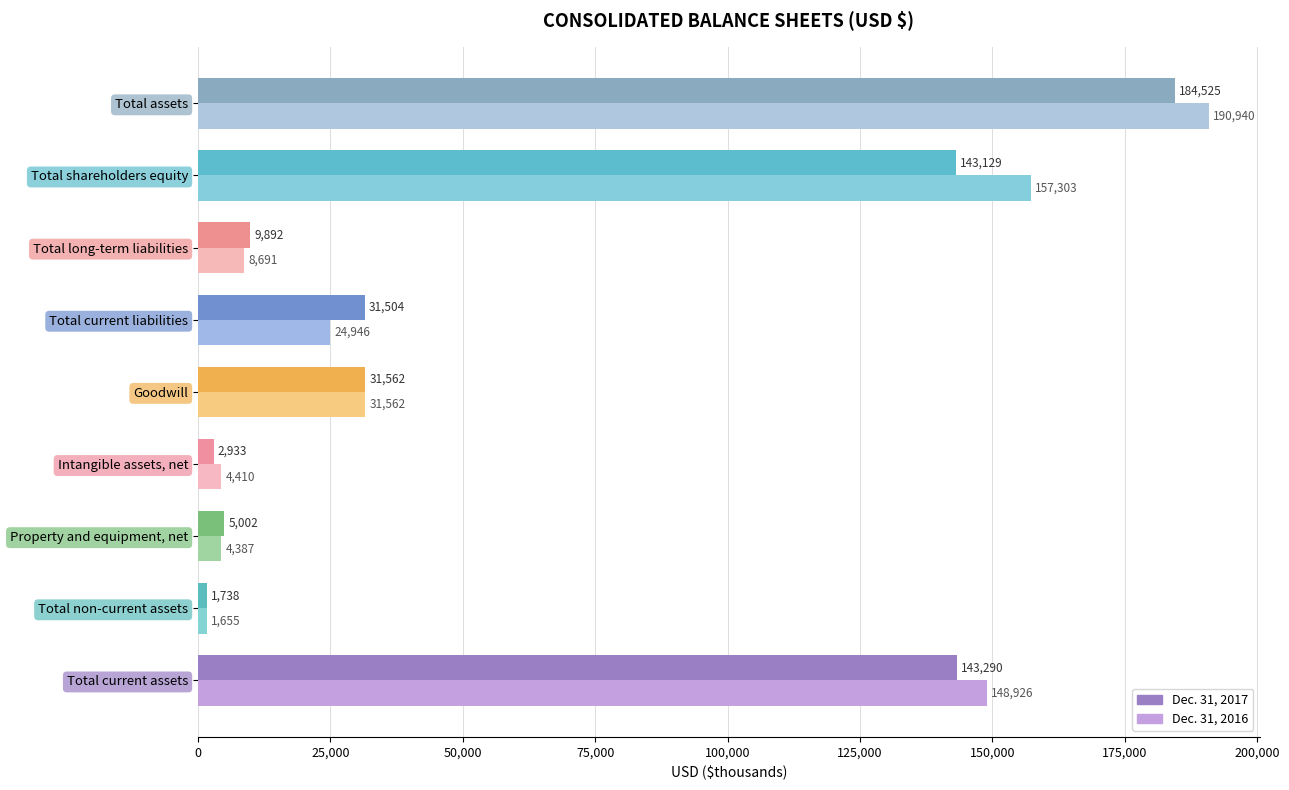

The Dec. 31, 2017 series shows 31504 at Total current liabilities. True or false?

True